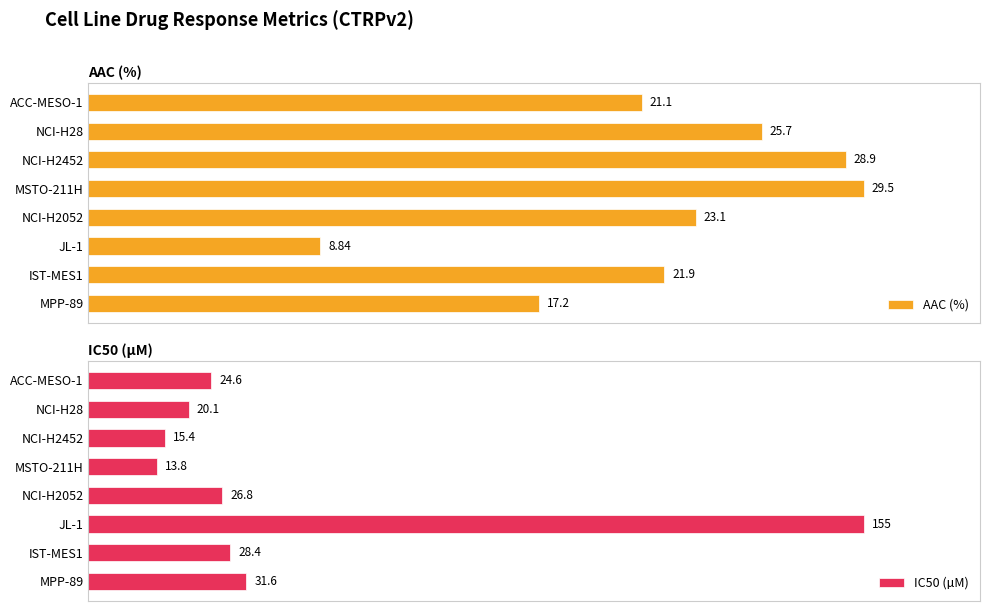

What is the difference between the maximum and second lowest values in the IC50 (µM) series?

139.6